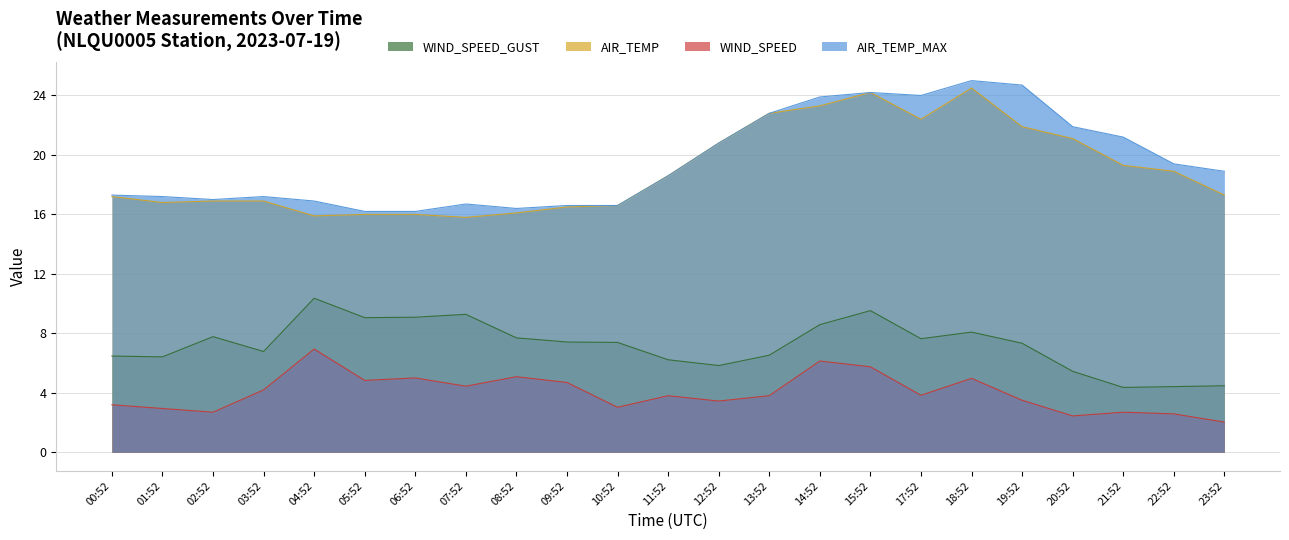

Reading right to left, transcribe all the data shown in this chart.

WIND_SPEED_GUST: 4.5	4.4	4.4	5.4	7.3	8.1	7.6	9.5	8.6	6.5	5.8	6.2	7.4	7.4	7.7	9.3	9.1	9.1	10.4	6.8	7.8	6.4	6.5
AIR_TEMP: 17.3	18.9	19.3	21.1	21.9	24.5	22.4	24.2	23.3	22.8	20.8	18.6	16.6	16.5	16.1	15.8	16.0	16.0	15.9	16.9	16.9	16.8	17.2
WIND_SPEED: 2.0	2.6	2.7	2.4	3.5	5.0	3.8	5.8	6.1	3.8	3.4	3.8	3.0	4.7	5.1	4.4	5.0	4.8	6.9	4.2	2.7	2.9	3.2
AIR_TEMP_MAX: 18.9	19.4	21.2	21.9	24.7	25.0	24.0	24.2	23.9	22.8	20.8	18.6	16.6	16.6	16.4	16.7	16.2	16.2	16.9	17.2	17.0	17.2	17.3